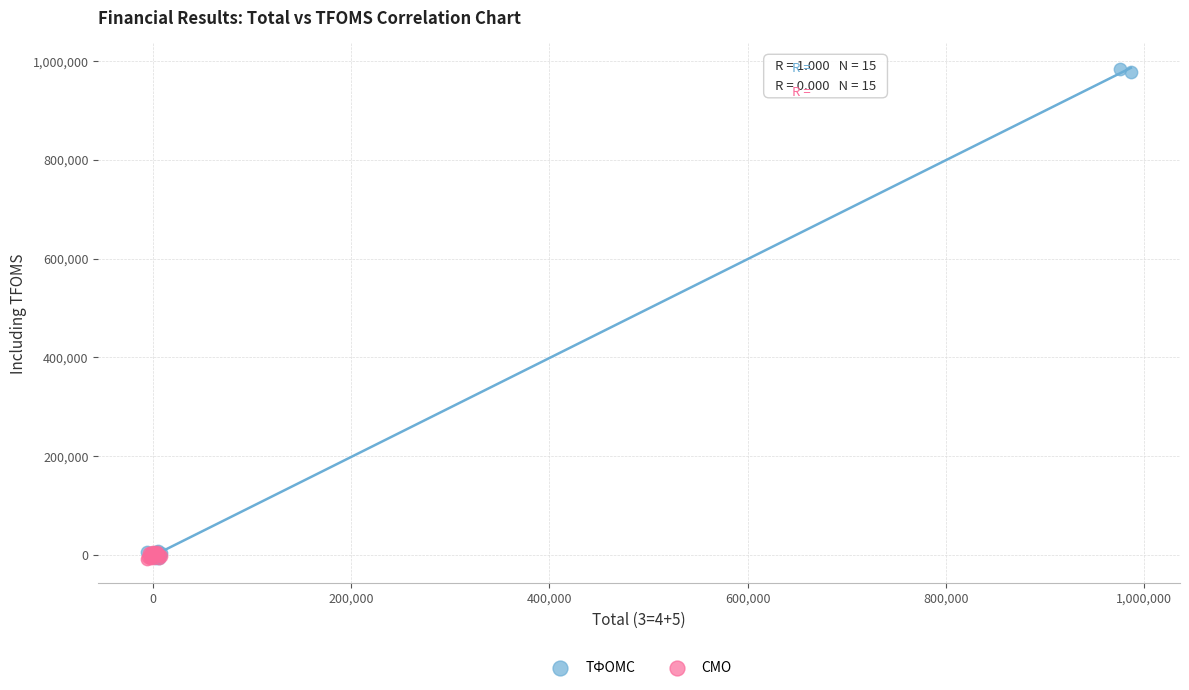

Which series contains the highest Y value?

ТФОМС